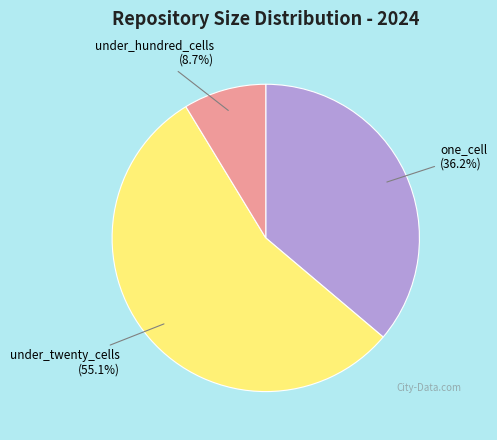

How many slices are in this pie chart?

3